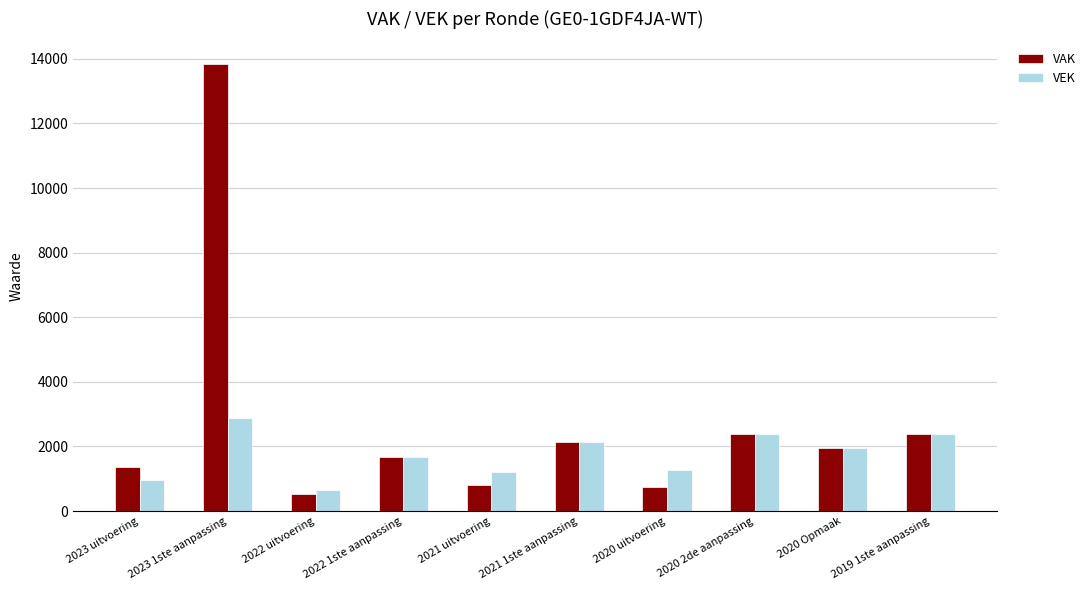

What is the lowest value of the VAK series?

522